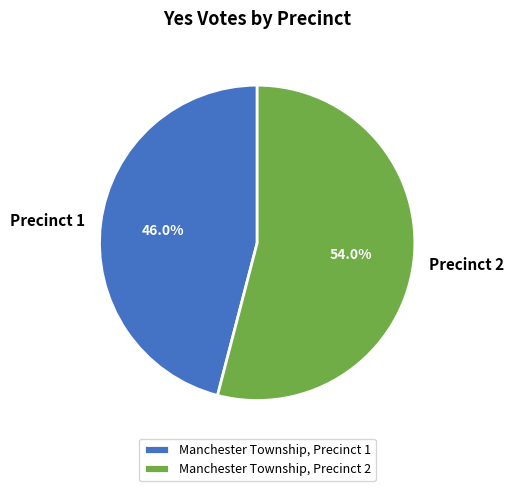

Combined, do Manchester Township, Precinct 1 and Manchester Township, Precinct 2 account for over 50%?

Yes